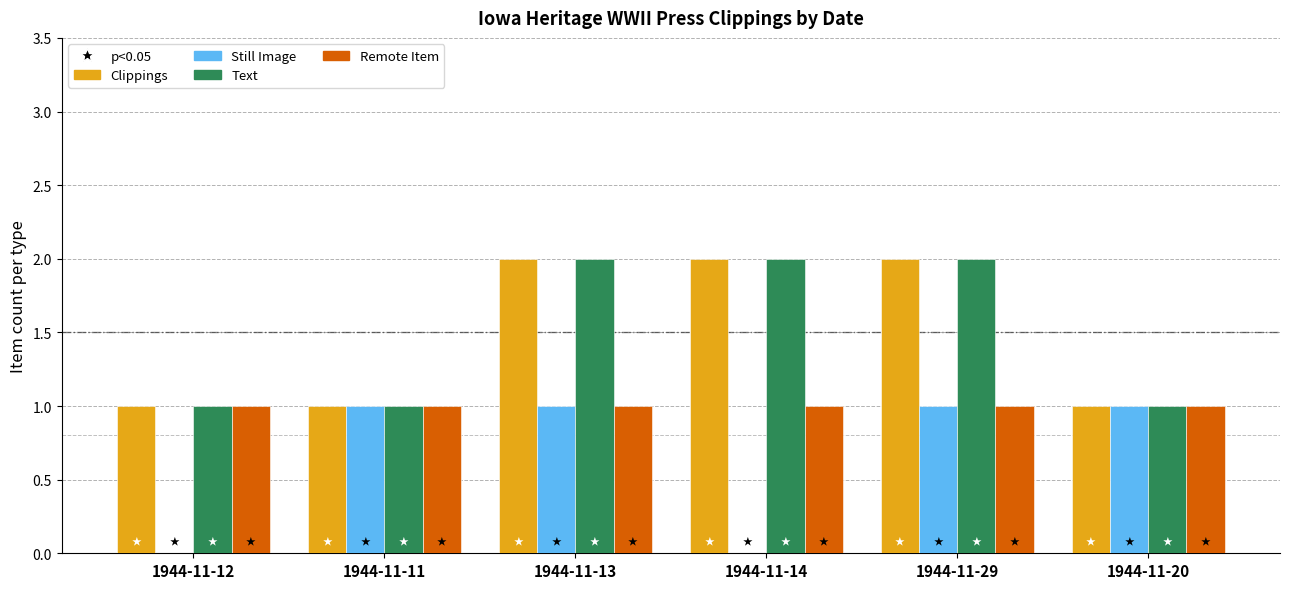

Reading right to left, transcribe all the data shown in this chart.

Clippings: 1944-11-20=1	1944-11-29=2	1944-11-14=2	1944-11-13=2	1944-11-11=1	1944-11-12=1
Still Image: 1944-11-20=1	1944-11-29=1	1944-11-14=0	1944-11-13=1	1944-11-11=1	1944-11-12=0
Text: 1944-11-20=1	1944-11-29=2	1944-11-14=2	1944-11-13=2	1944-11-11=1	1944-11-12=1
Remote Item: 1944-11-20=1	1944-11-29=1	1944-11-14=1	1944-11-13=1	1944-11-11=1	1944-11-12=1